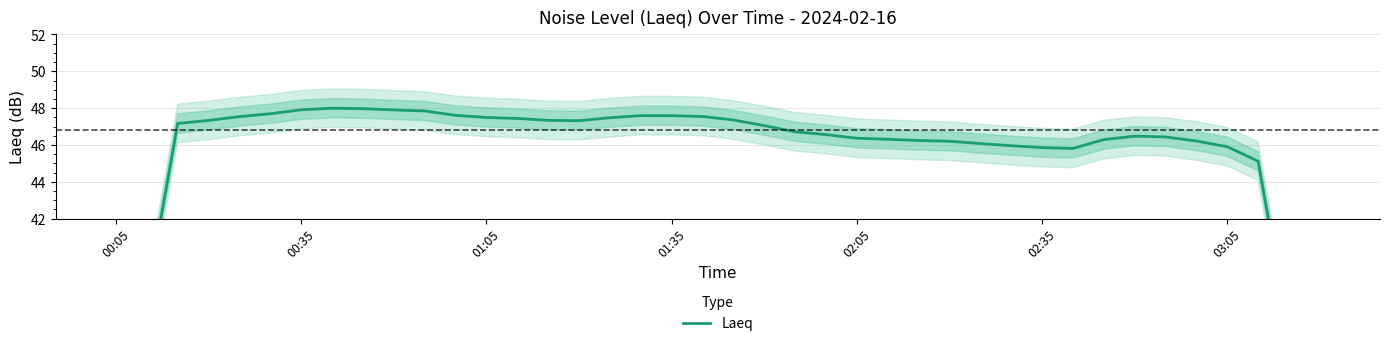

How many points are higher than both their immediate neighbors (excluding endpoints)?

3